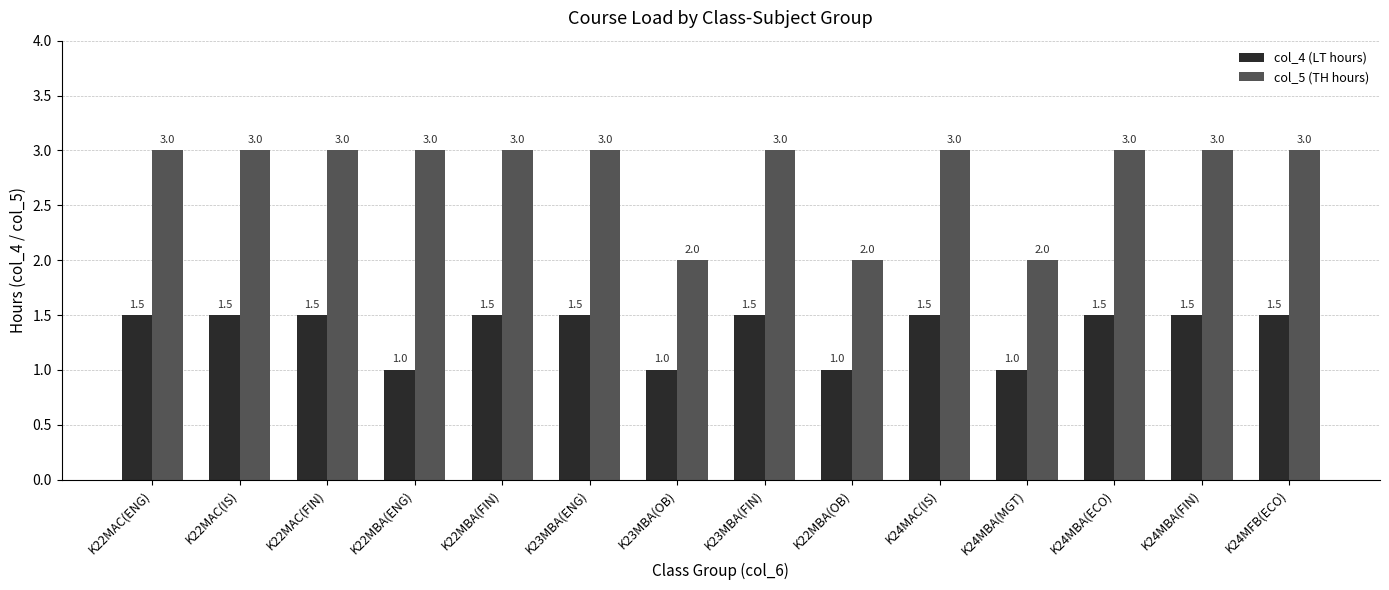

At K22MBA(ENG), list the series in order from smallest to largest.

col_4 (LT hours), col_5 (TH hours)